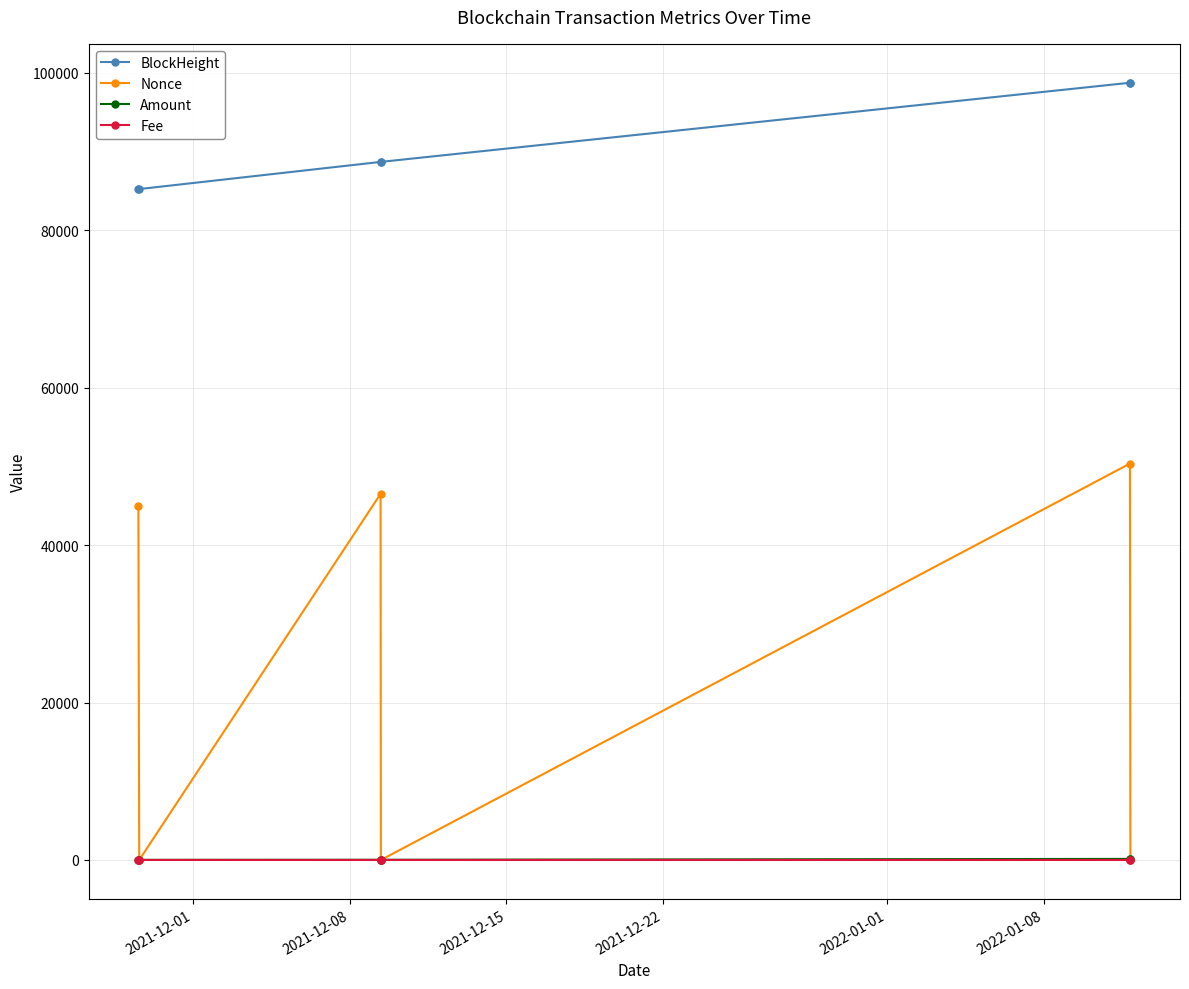

What is the difference between the second highest and second lowest values in the Nonce series?

46507.0